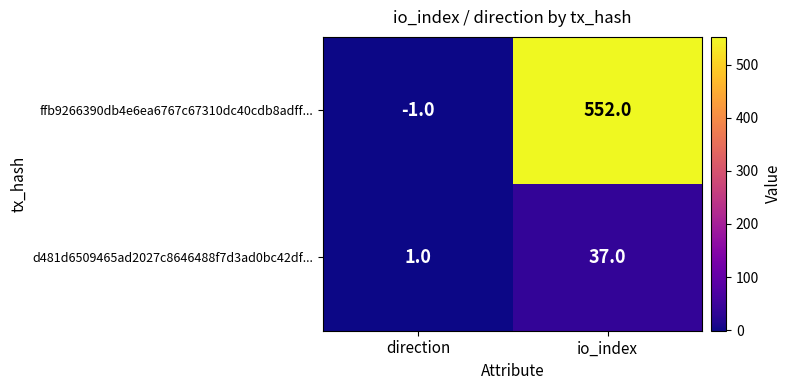

How many positive values does the ffb9266390db4e6ea6767c67310dc40cdb8adff... series have?

1